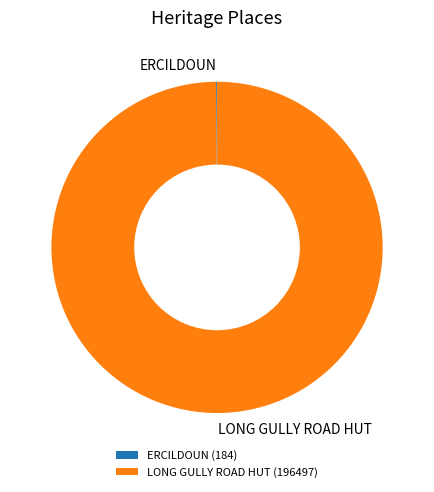

Does any single category account for the majority?

Yes